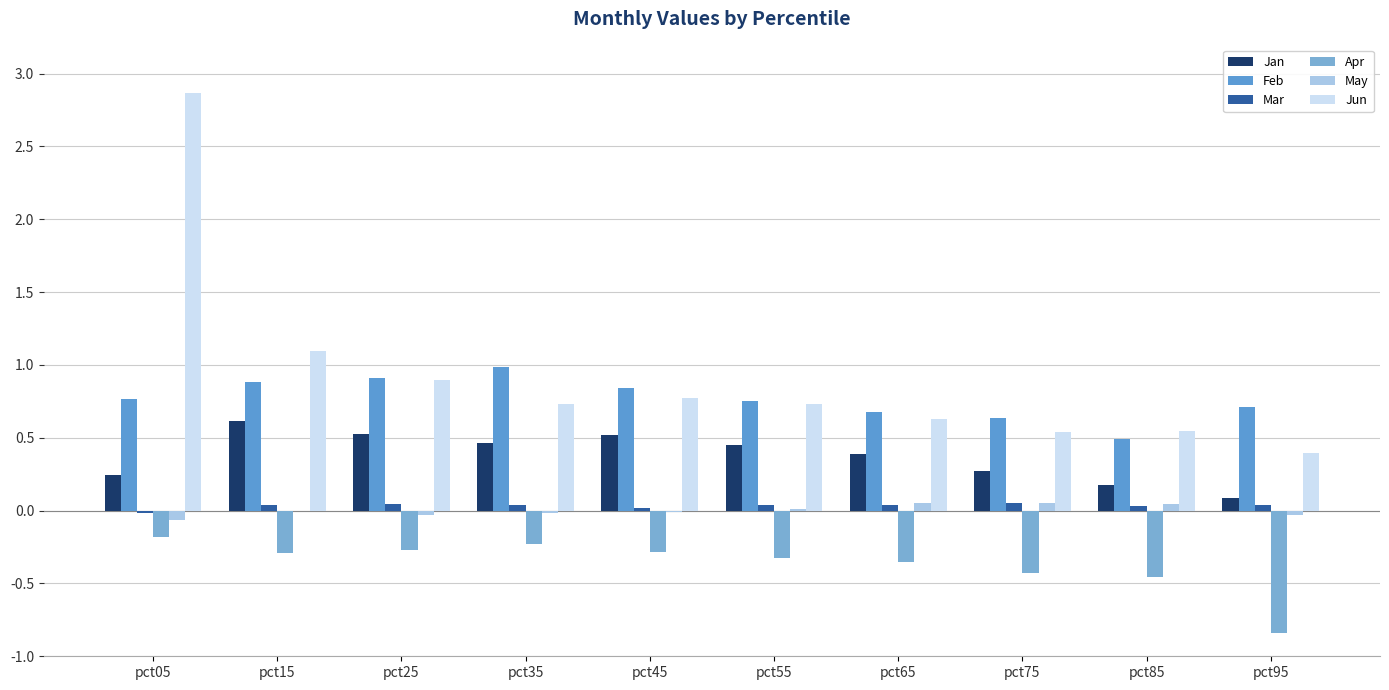

List the series in order of their peak value, lowest first.

Apr, May, Mar, Jan, Feb, Jun